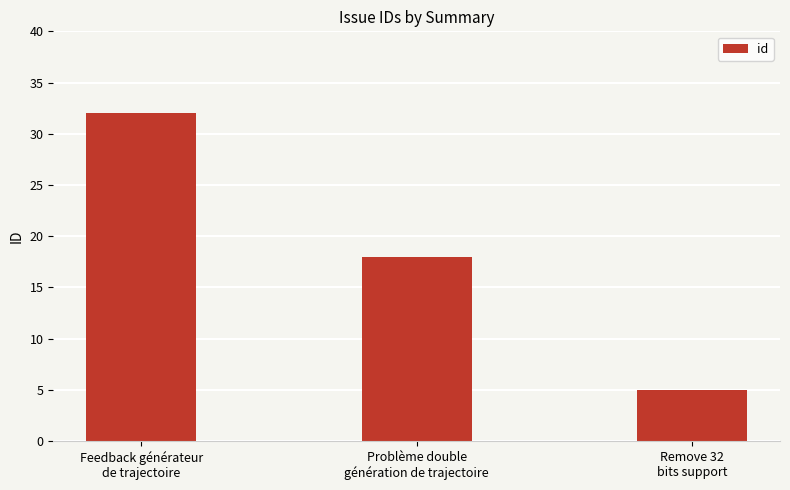

Approximately how many times larger is the value at Feedback générateur
de trajectoire compared to Remove 32
bits support?

6.4